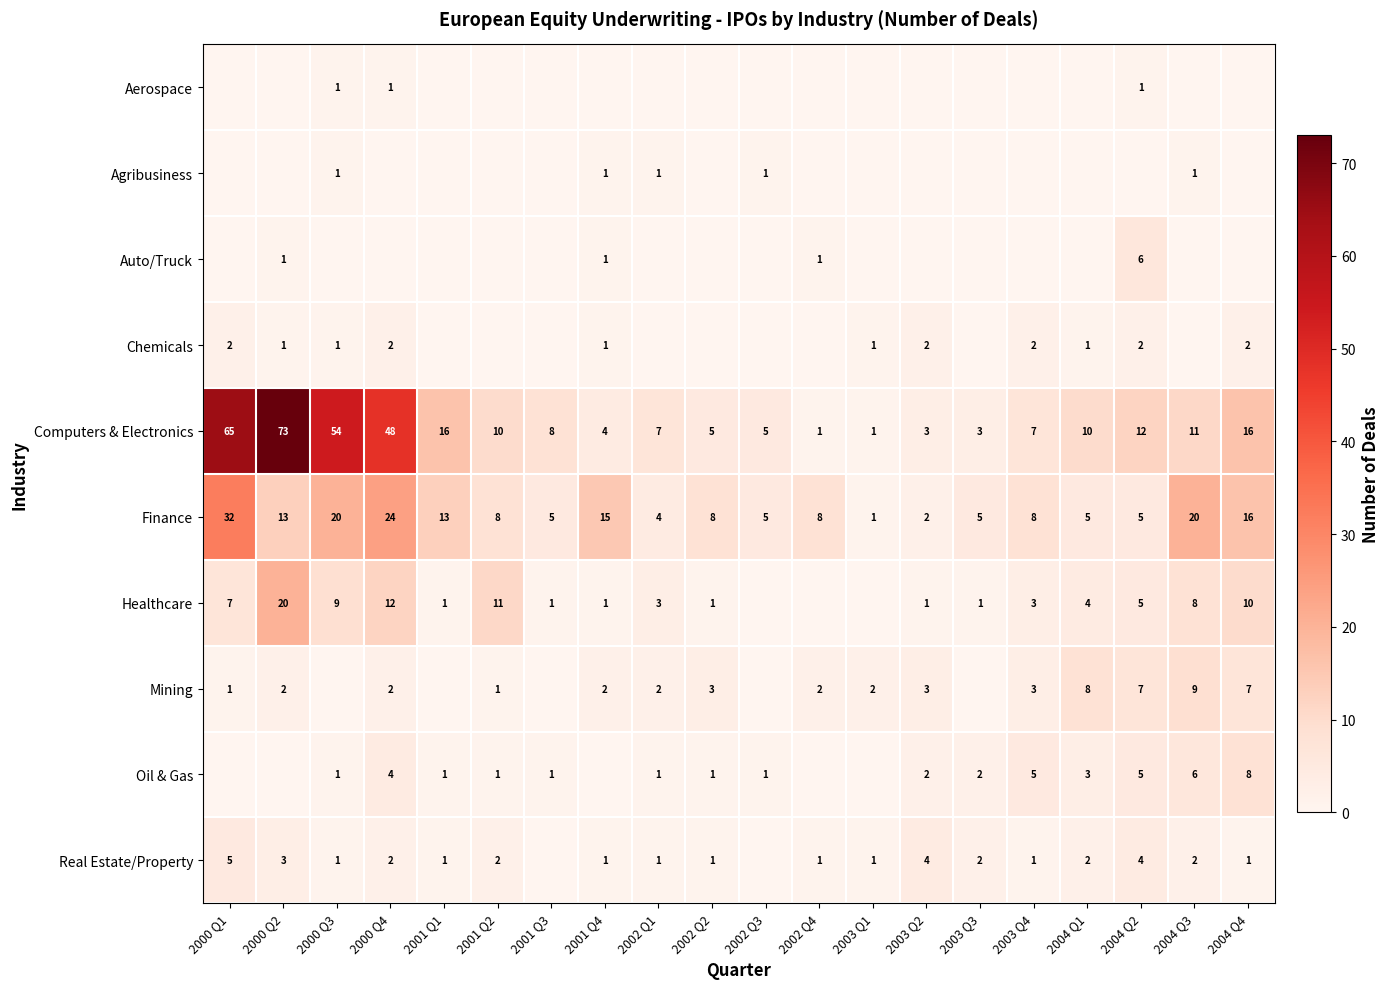

The Computers & Electronics series shows 7 at 2003 Q4. True or false?

True